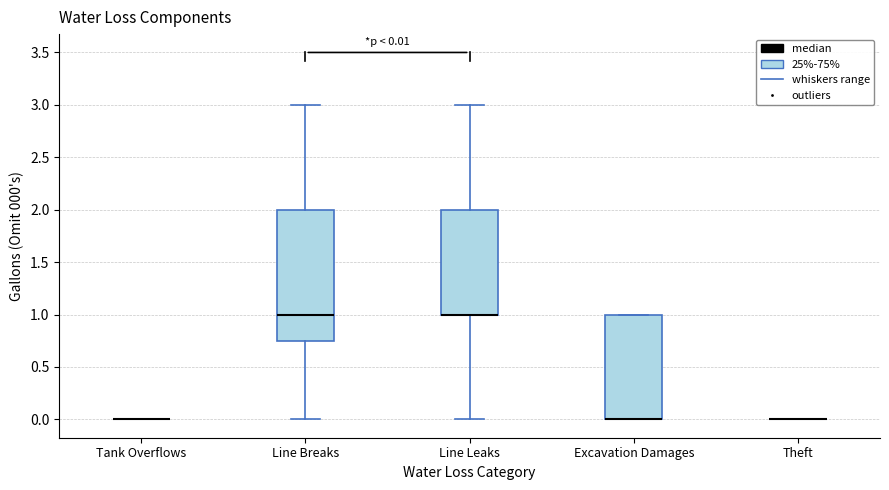

Which box is the tallest, from its lower edge to its upper edge?

Line Breaks